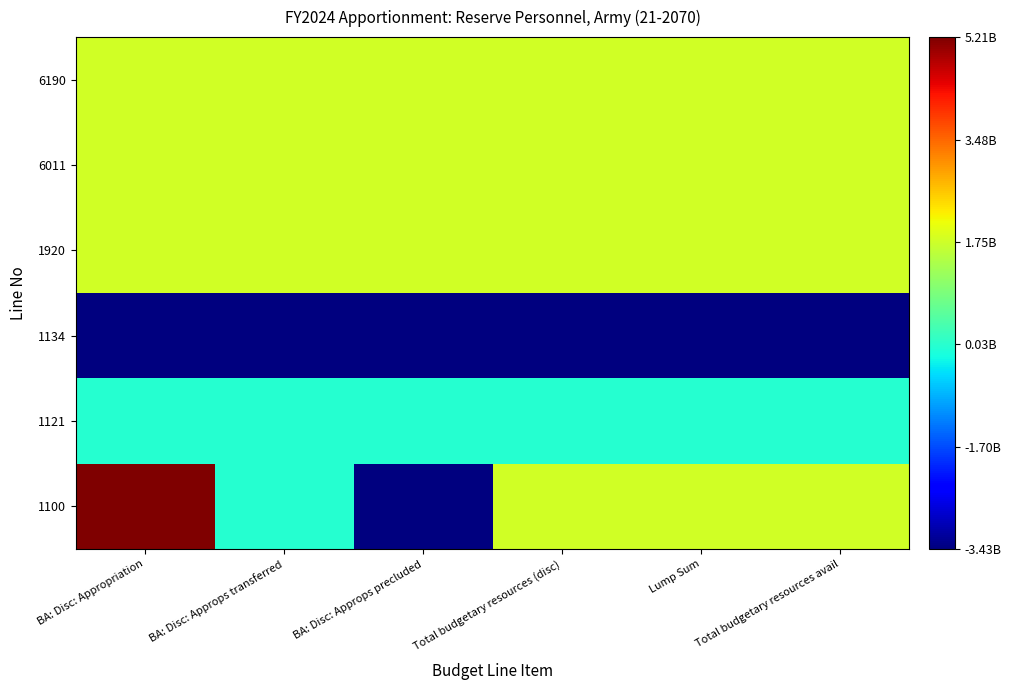

Which series has the widest spread of values?

1100